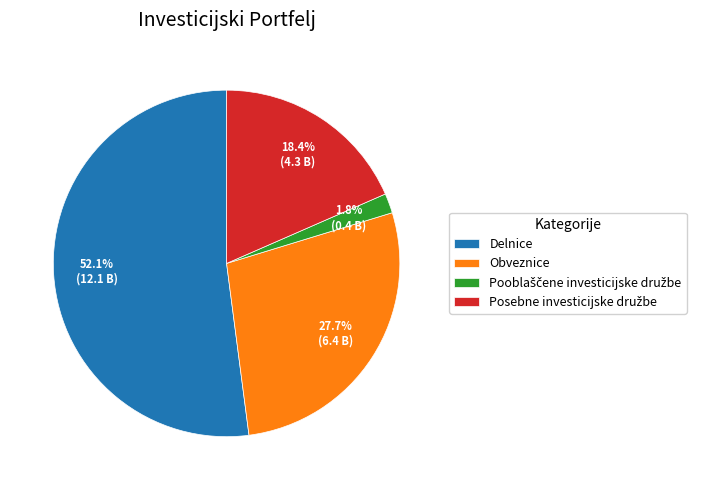

Is Delnice the majority of the pie?

Yes